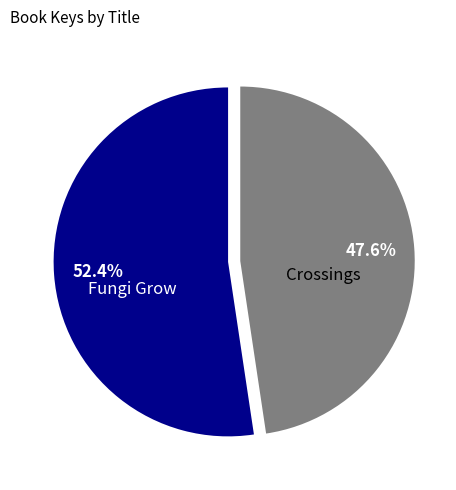

Which category accounts for the majority?

Fungi Grow